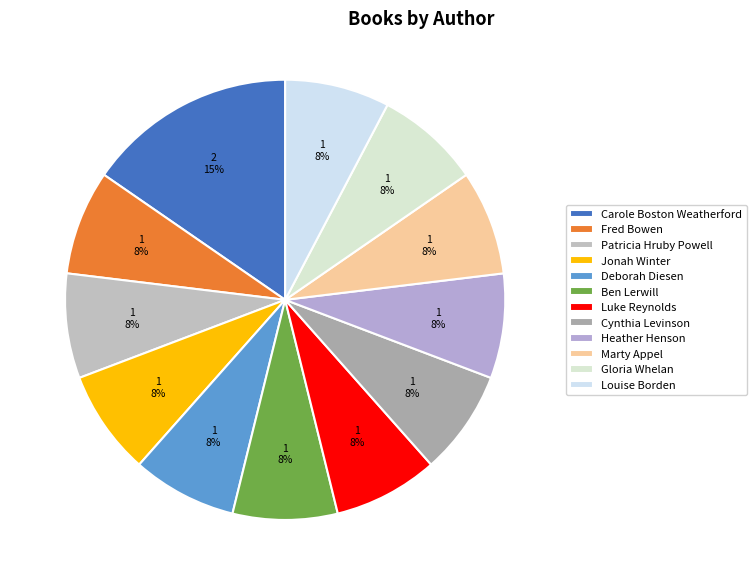

Combined, what portion of the pie is Fred Bowen and Patricia Hruby Powell?

15.4%